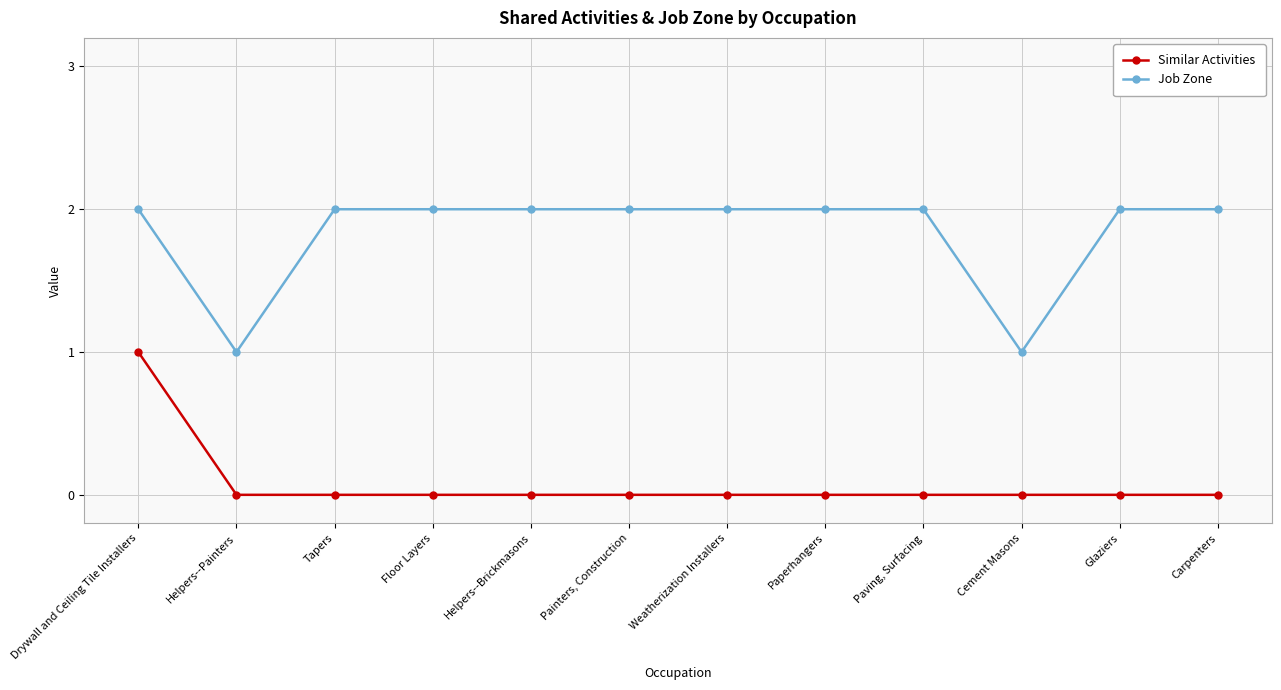

What is the greatest value displayed?

2